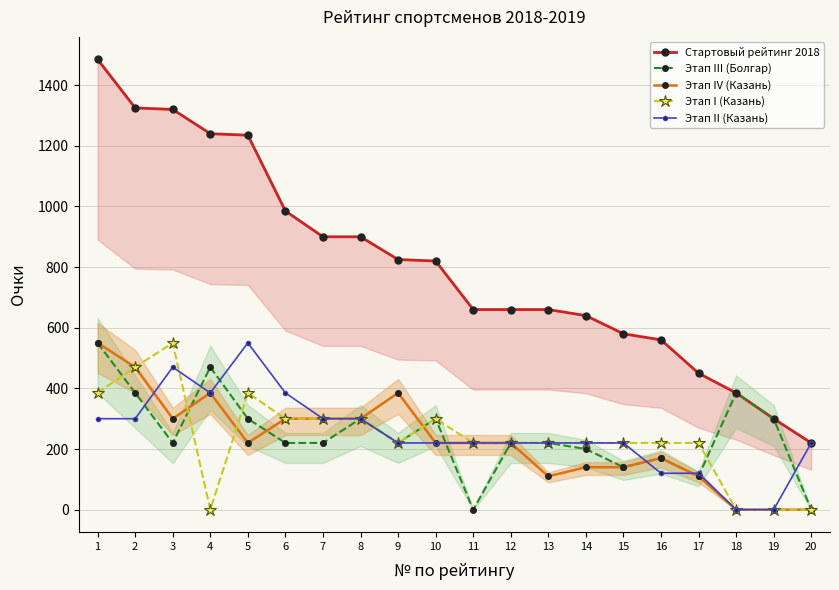

True or false: Стартовый рейтинг 2018 and Этап I (Казань) cross at least once.

False